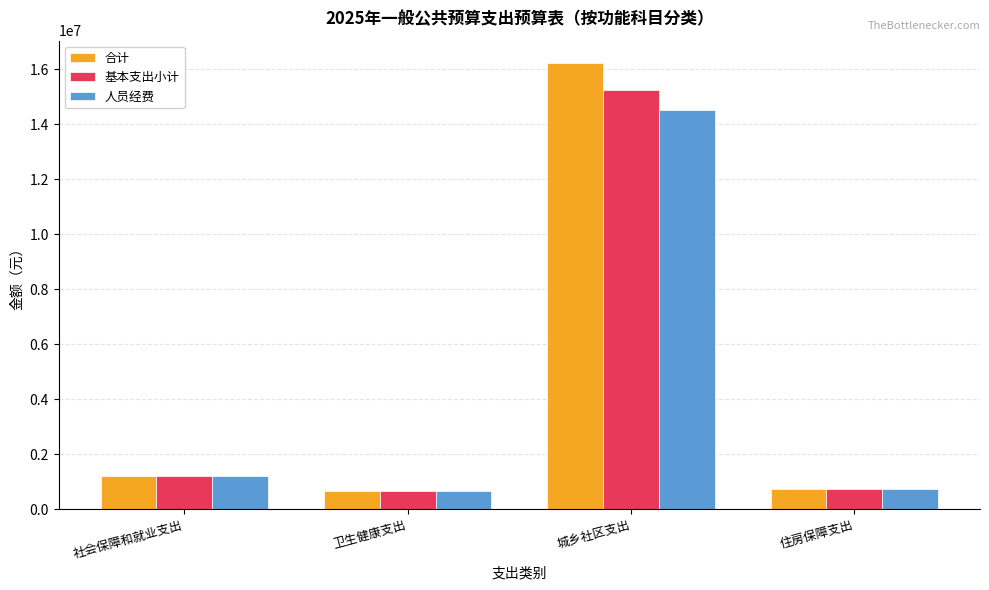

What is the spread (max minus min) of values at 城乡社区支出?

1712413.7